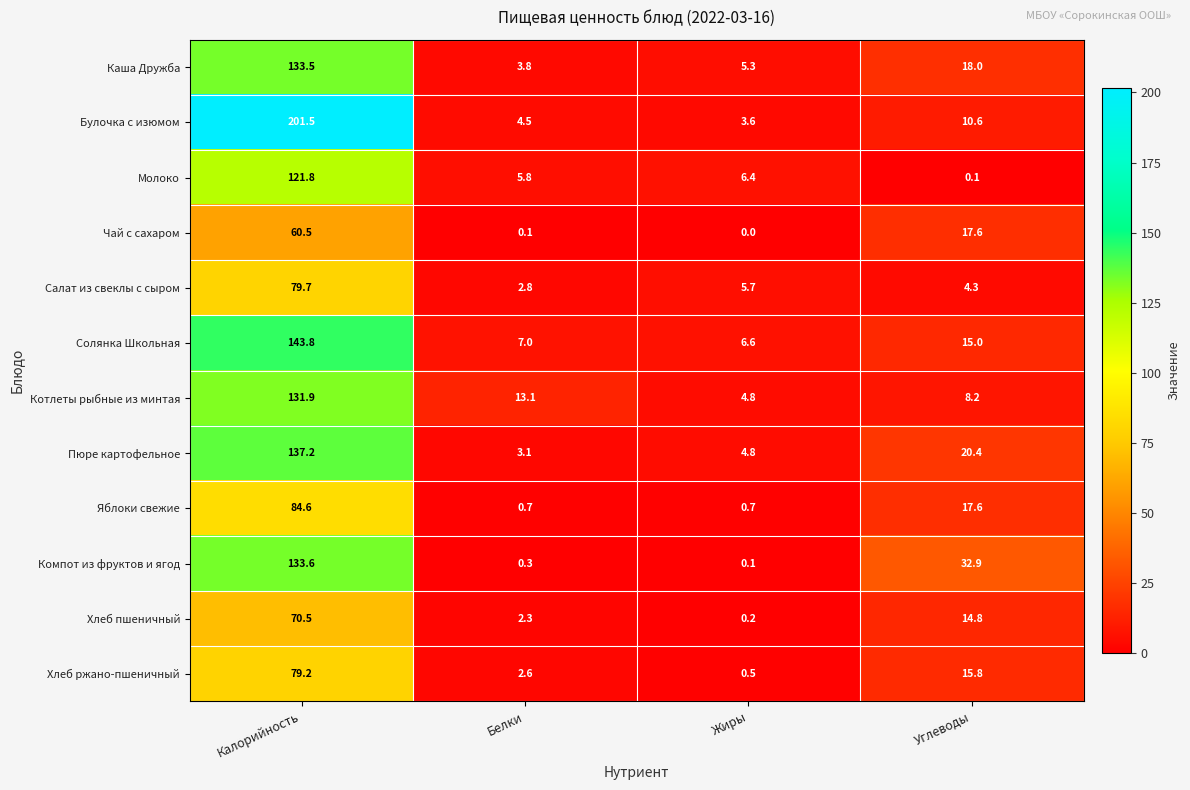

What is the maximum value for Салат из свеклы с сыром?

79.7